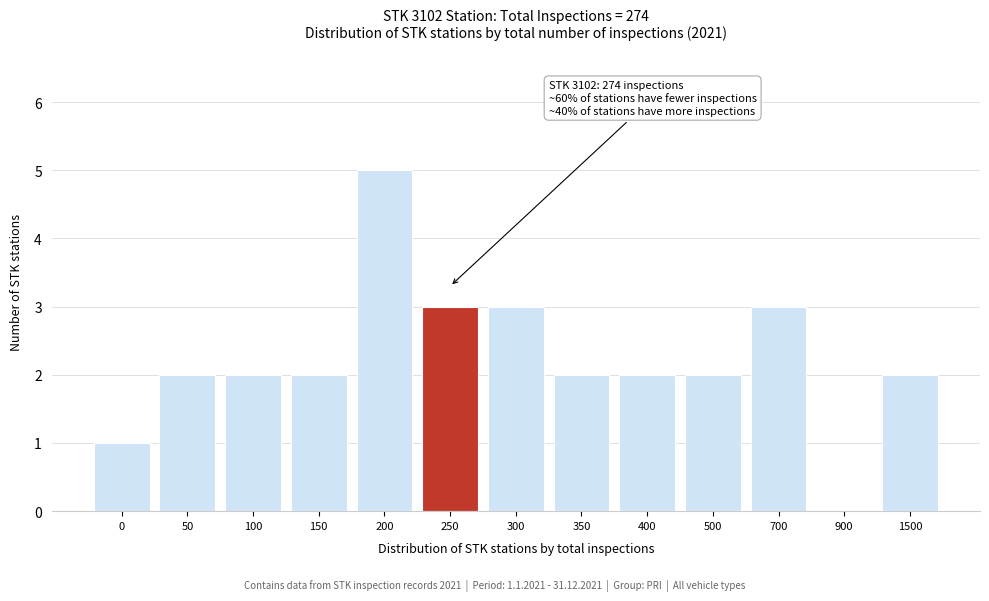

Reading left to right, transcribe all the data shown in this chart.

0=1	50=2	100=2	150=2	200=5	250=3	300=3	350=2	400=2	500=2	700=3	900=0	1500=2